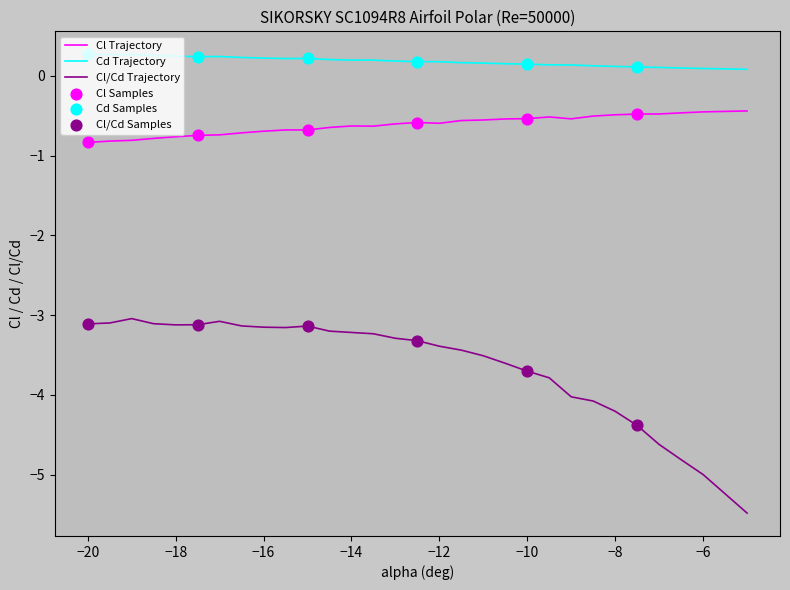

What is the highest value of the Cl/Cd Trajectory series?

-3.0